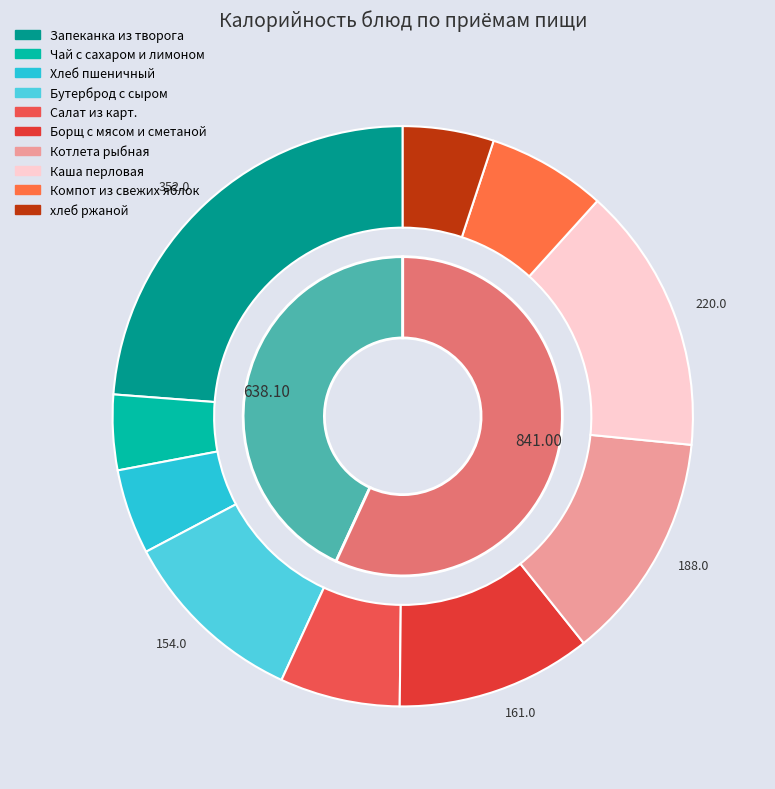

Which category has the biggest portion of the pie?

Запеканка из творога